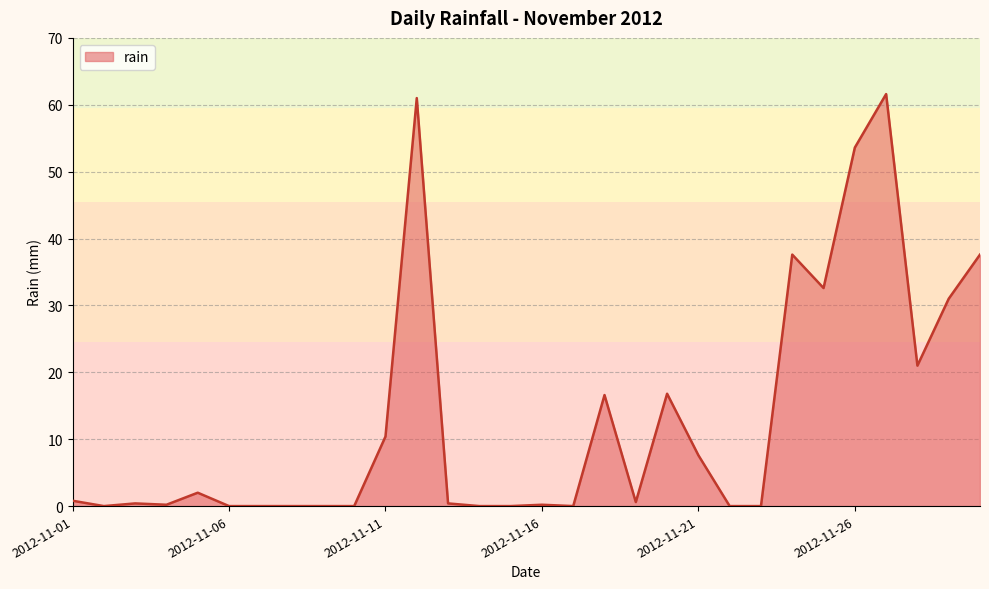

What is the greatest value displayed?

61.6